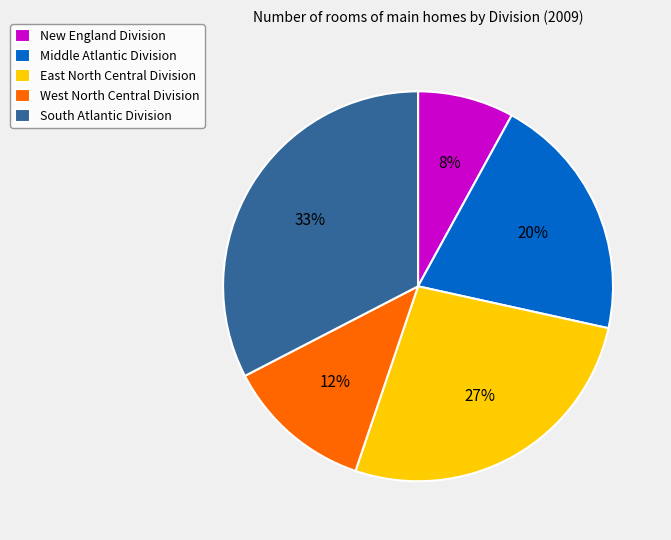

What is the largest slice in the pie chart?

South Atlantic Division